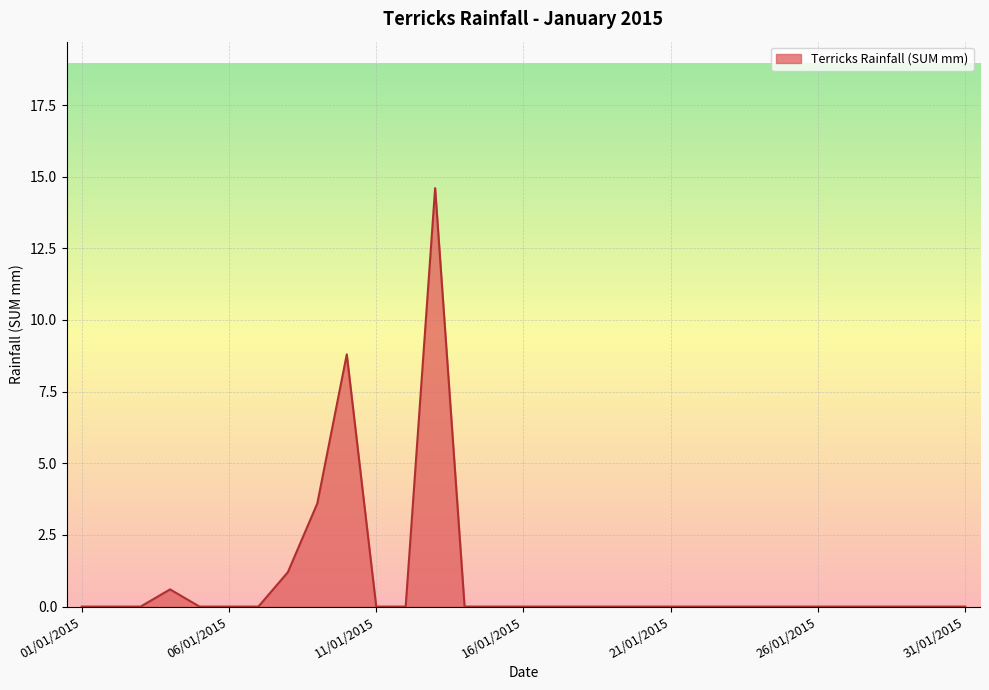

What is the difference between the maximum and minimum values?

14.6